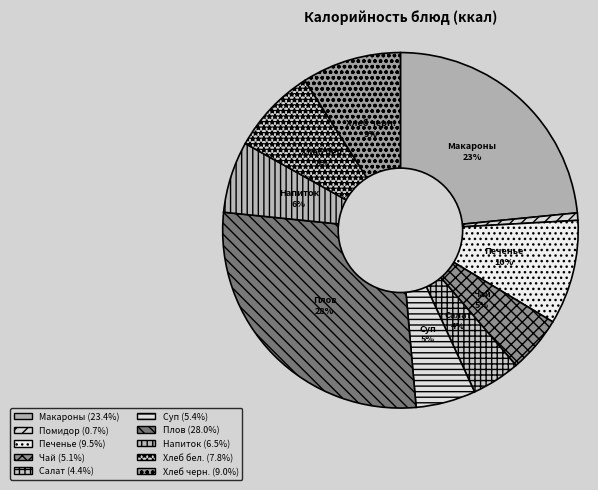

Which slice is the largest?

Плов